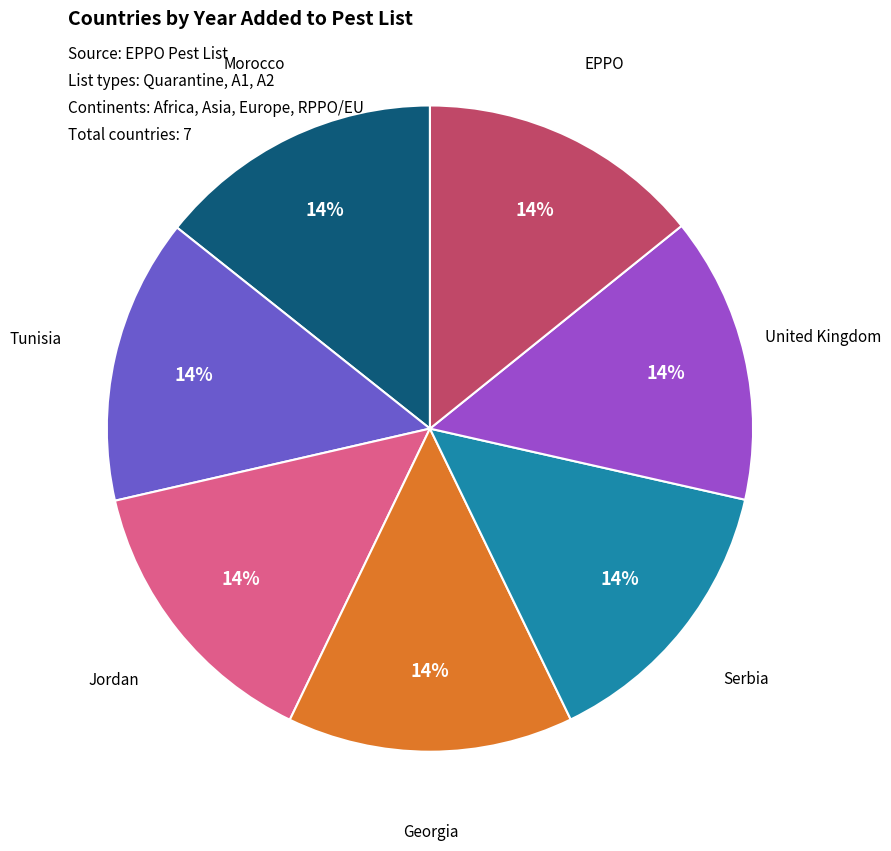

To the nearest percent, what is the average slice percentage?

14%